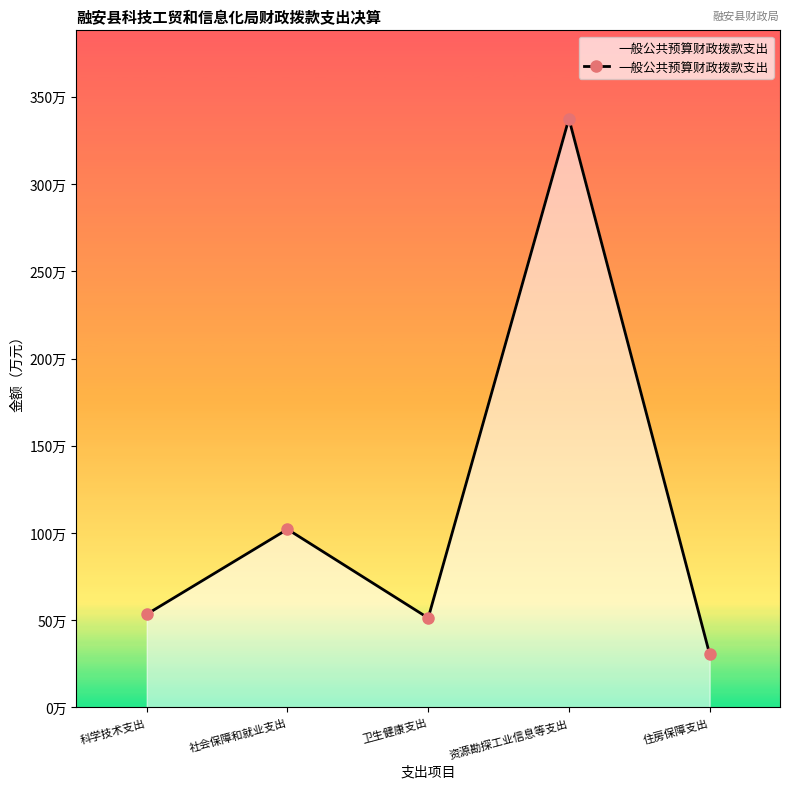

Which category has the lowest value across all series?

住房保障支出